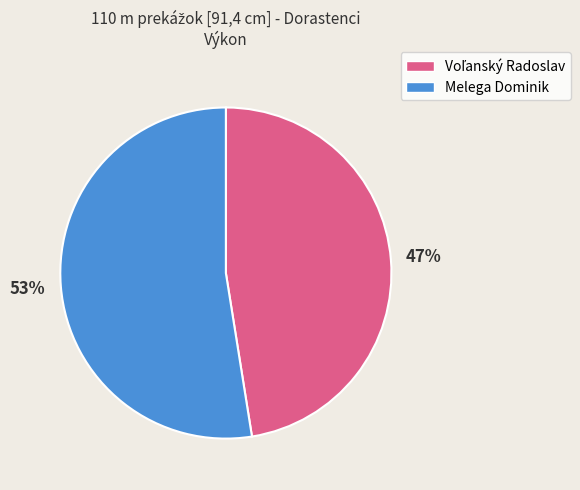

What percentage is the Melega Dominik slice, to the nearest percent?

53%